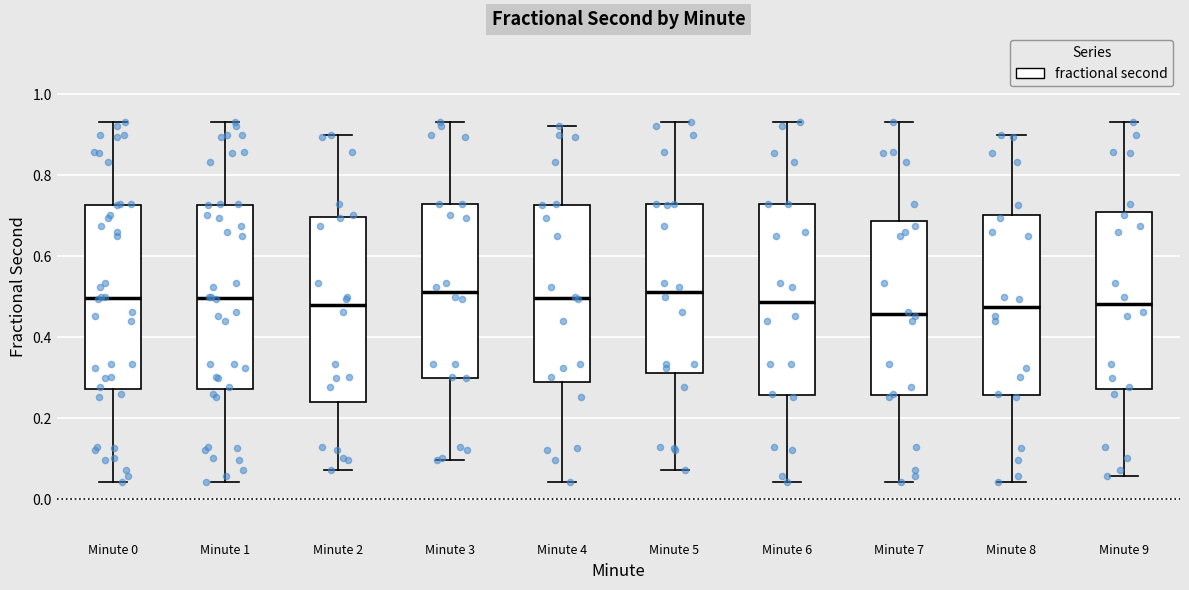

Reading left to right, transcribe this box plot: for each box, give where its median line is, the range the box spans, and where its two whiskers end, as read against the y-axis. The values are not printed on the chart, so give them approximately, as read against the axis.

Minute 0: median 0.50, box 0.28 to 0.72, whiskers 0.04 to 0.94
Minute 1: median 0.50, box 0.28 to 0.72, whiskers 0.04 to 0.94
Minute 2: median 0.48, box 0.24 to 0.70, whiskers 0.08 to 0.90
Minute 3: median 0.52, box 0.30 to 0.72, whiskers 0.10 to 0.94
Minute 4: median 0.50, box 0.28 to 0.72, whiskers 0.04 to 0.92
Minute 5: median 0.52, box 0.32 to 0.72, whiskers 0.08 to 0.94
Minute 6: median 0.48, box 0.26 to 0.72, whiskers 0.04 to 0.94
Minute 7: median 0.46, box 0.26 to 0.68, whiskers 0.04 to 0.94
Minute 8: median 0.48, box 0.26 to 0.70, whiskers 0.04 to 0.90
Minute 9: median 0.48, box 0.28 to 0.70, whiskers 0.06 to 0.94